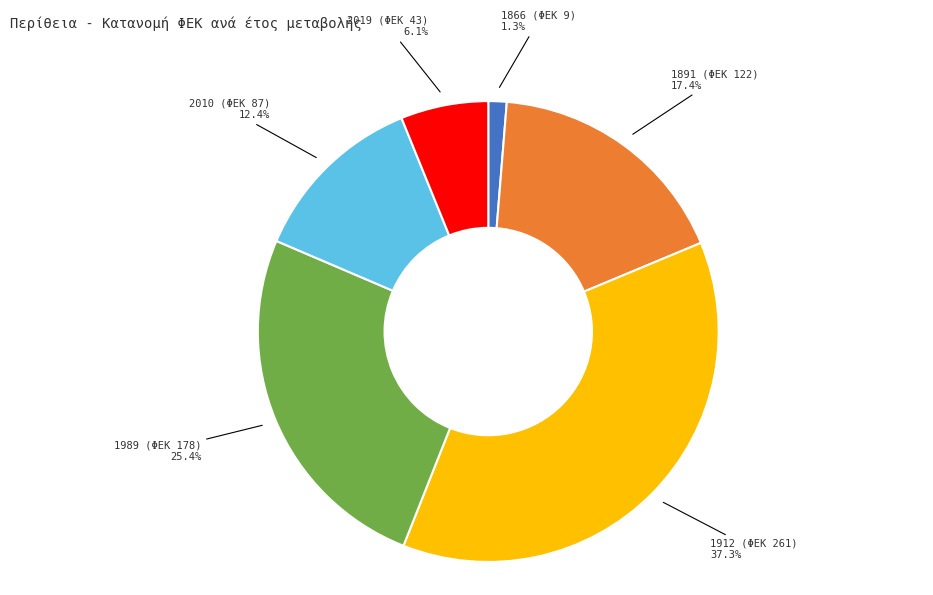

Rank the categories by value from lowest to highest.

1866 (ΦΕΚ 9), 2019 (ΦΕΚ 43), 2010 (ΦΕΚ 87), 1891 (ΦΕΚ 122), 1989 (ΦΕΚ 178), 1912 (ΦΕΚ 261)